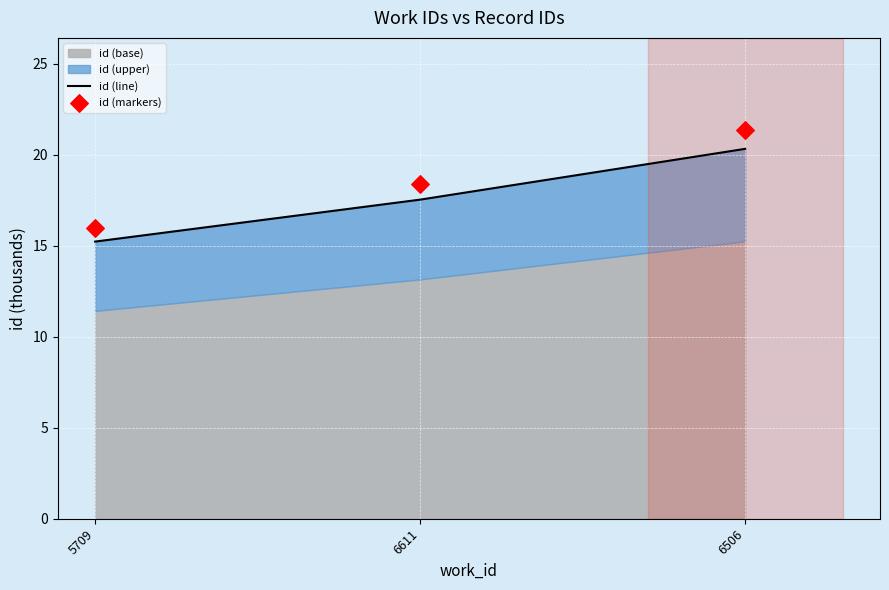

At how many categories does at least one series exceed 20?

1